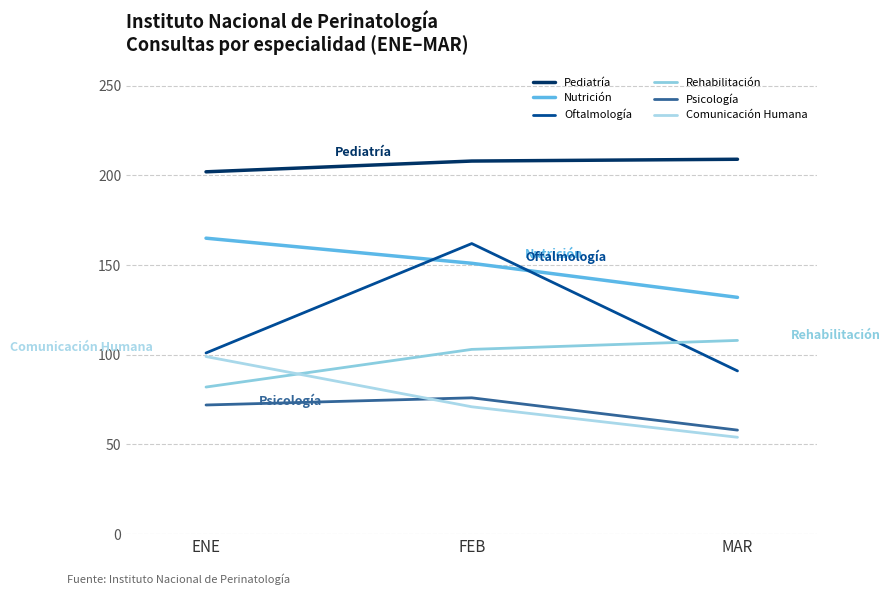

Which category has the highest value in the Oftalmología series?

FEB